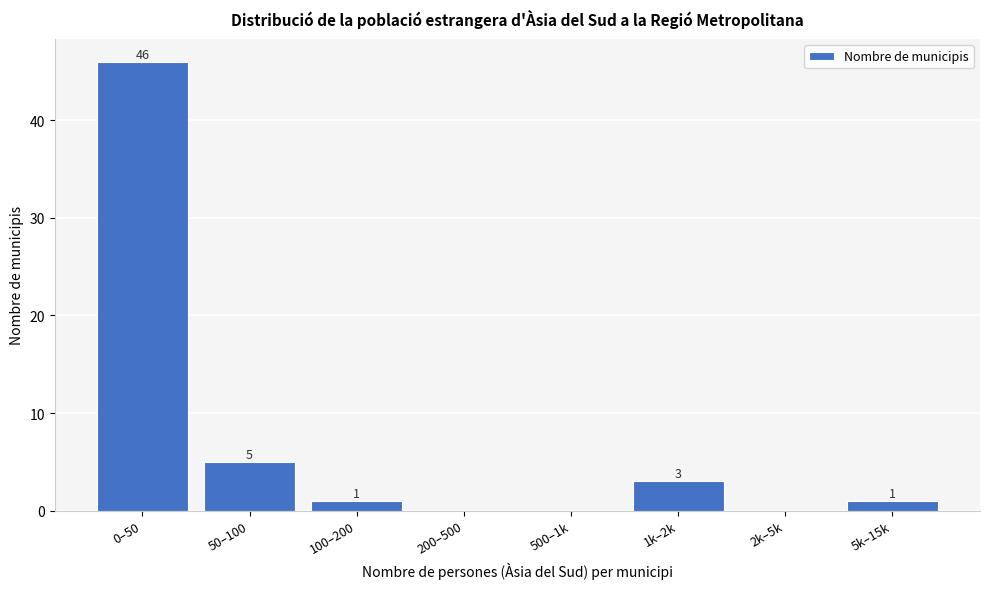

Reading left to right, what are all the values shown in this chart?

0–50=46	50–100=5	100–200=1	200–500=0	500–1k=0	1k–2k=3	2k–5k=0	5k–15k=1